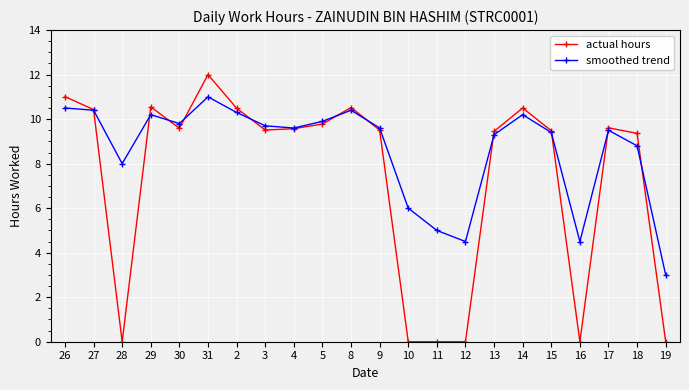

What is the average value of the actual hours series?

7.3